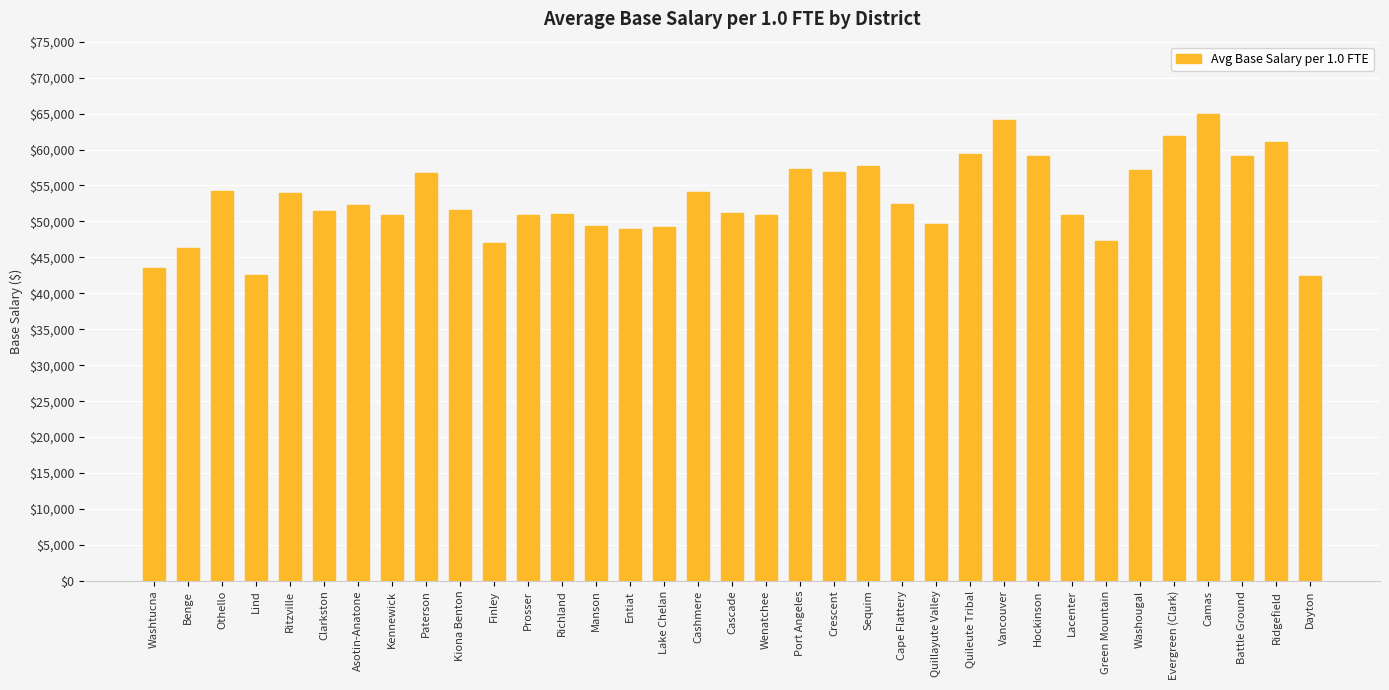

Which label corresponds to the largest value in the chart?

Camas